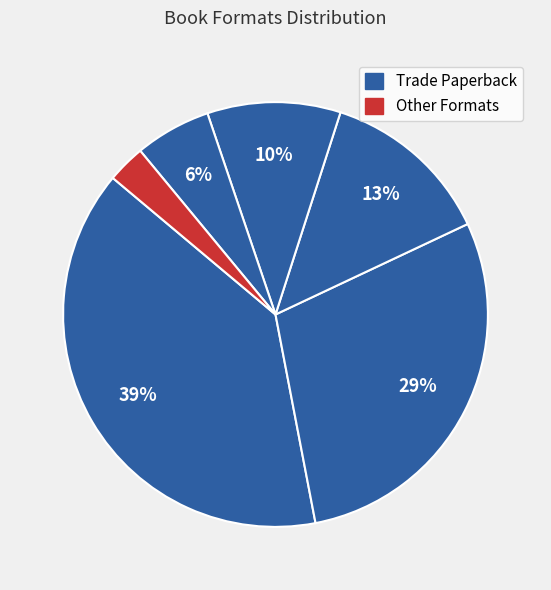

Count the number of slices in the pie.

6